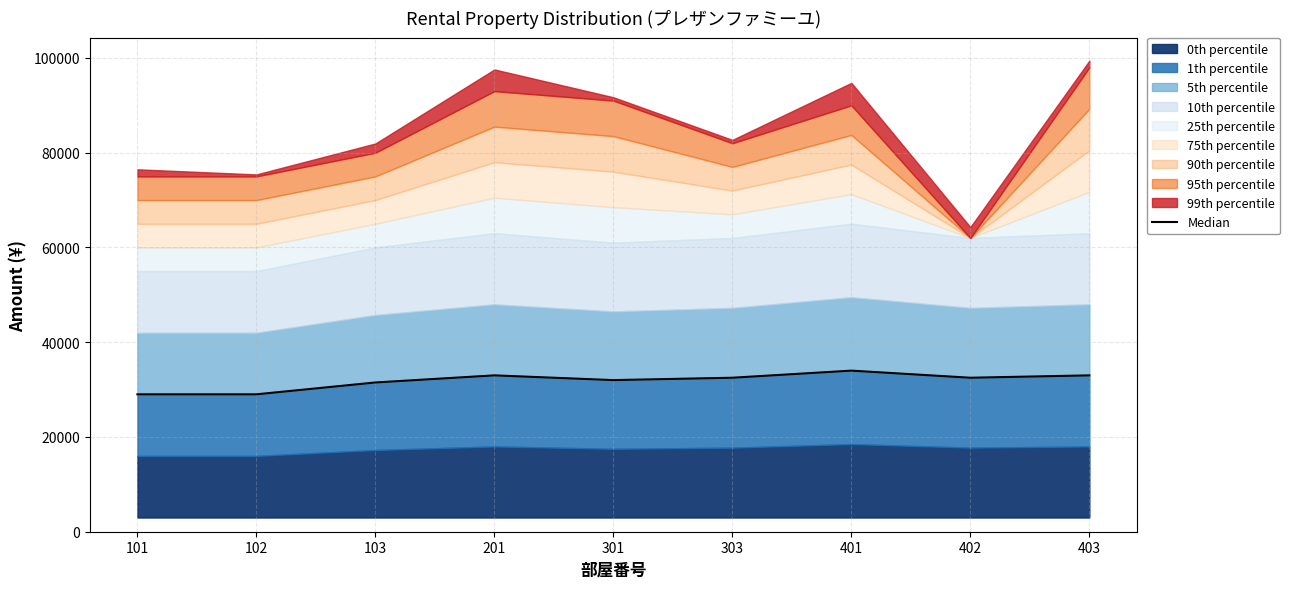

How many values are between 31500 and 33000?

6